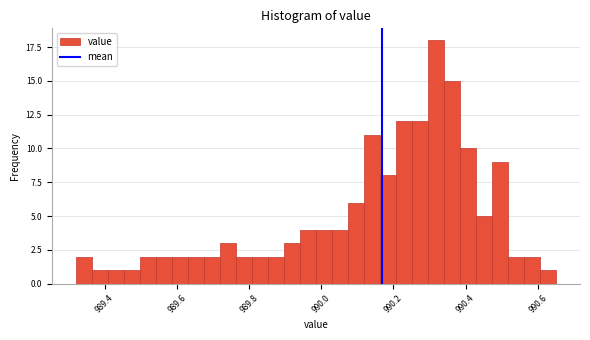

Read against the x-axis, roughly where is the centre of the tallest bar?

990.32